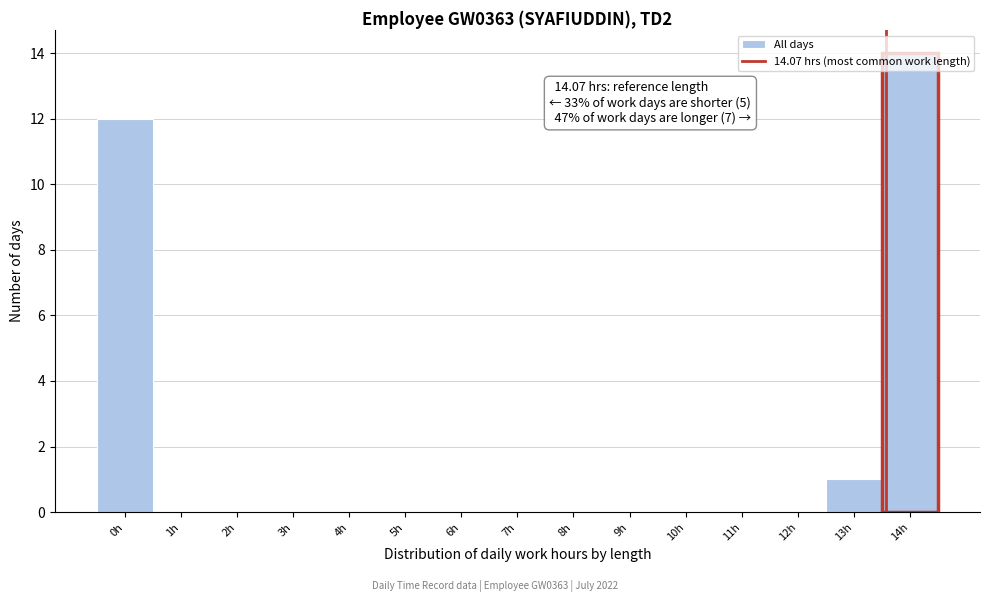

Is it true that the value at 2h is 0?

True